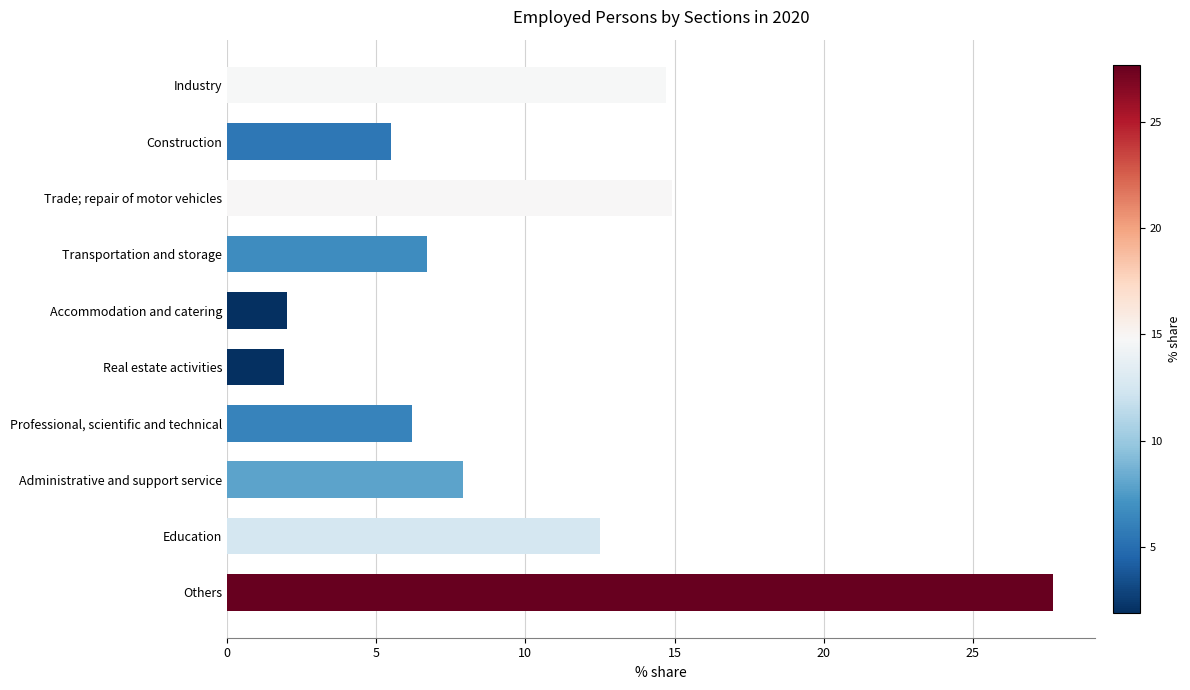

Count the number of data series in this chart.

1